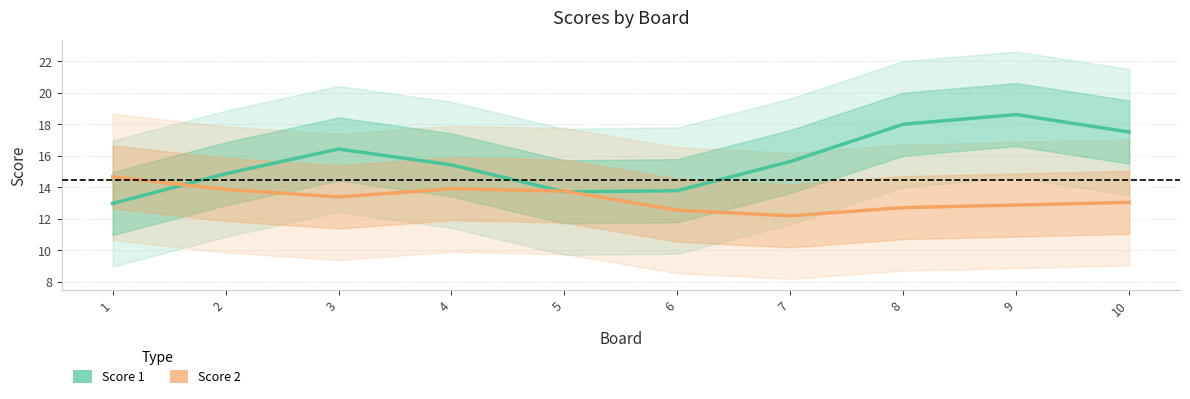

At which category is the sum across all series the highest?

9